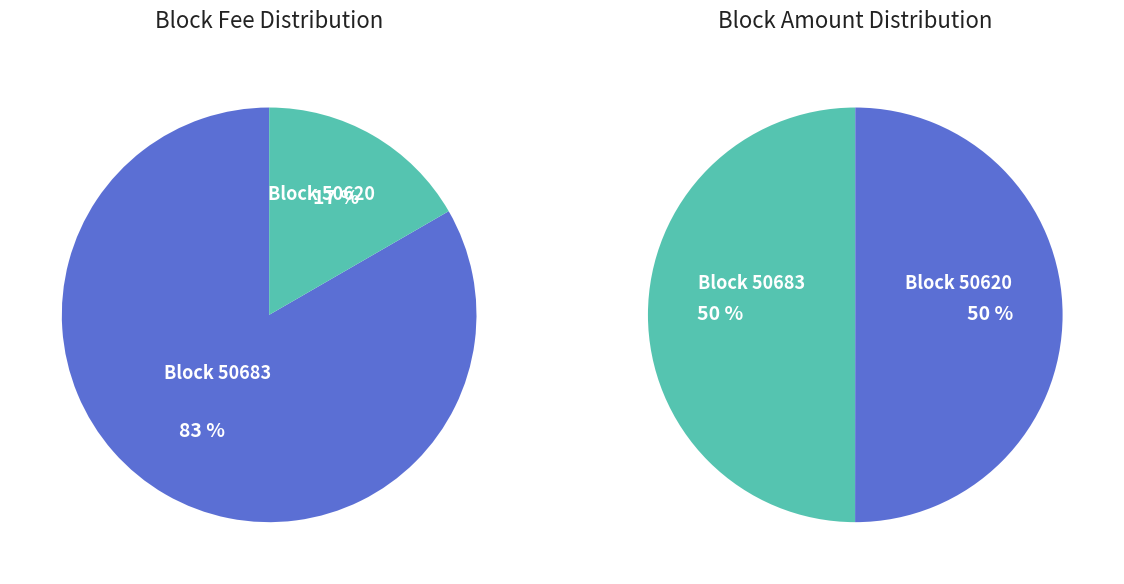

Between 50683 and 50620, which is larger?

50620